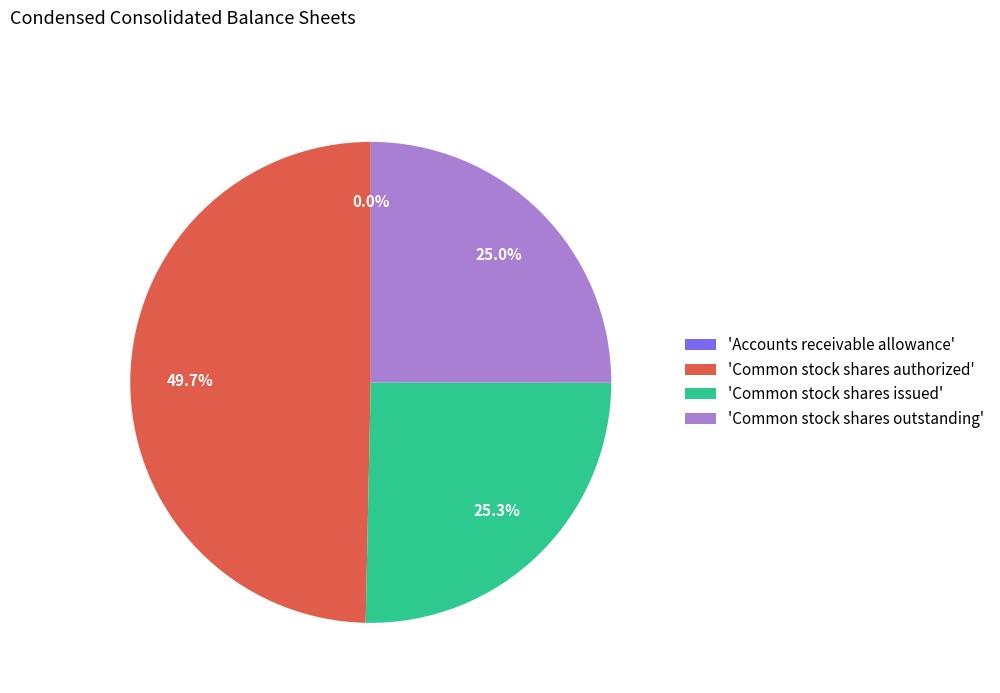

To the nearest percent, what is the average slice percentage?

25%